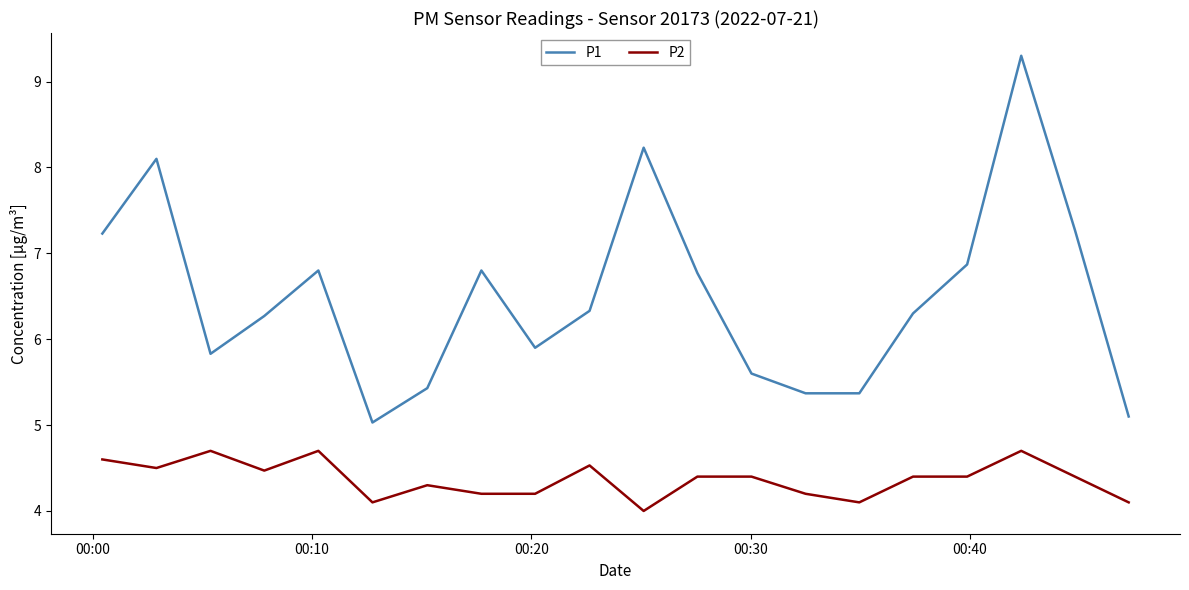

Which series has the largest total across all categories?

P1